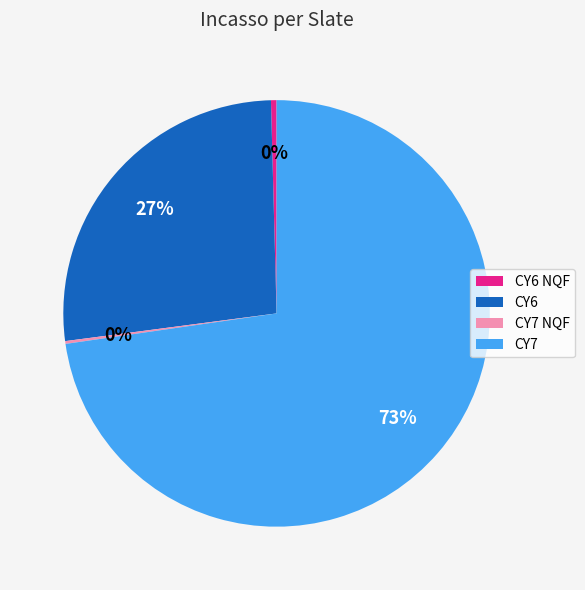

To the nearest percent, what is the difference between the largest and smallest slice percentages?

73%